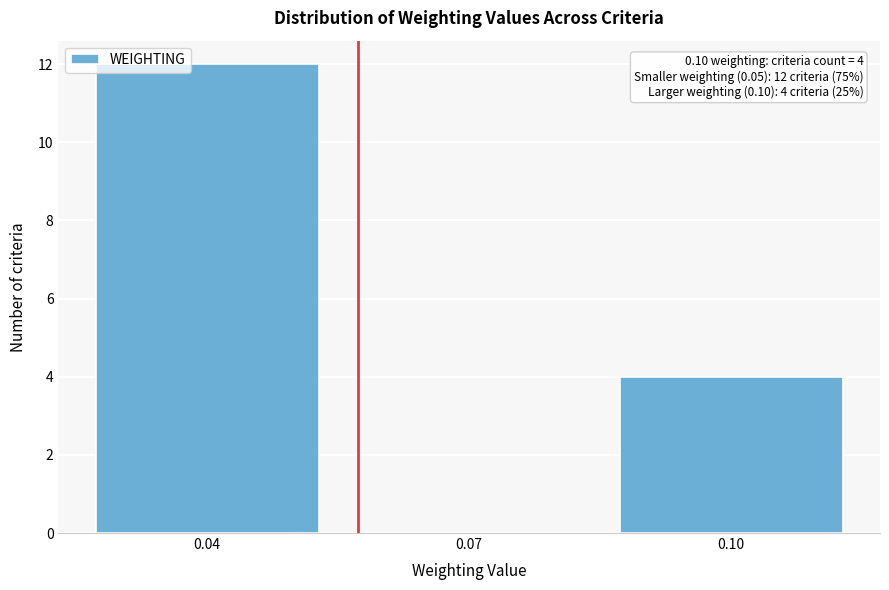

Reading left to right, extract all data points from this chart.

0.04=12	0.07=0	0.10=4